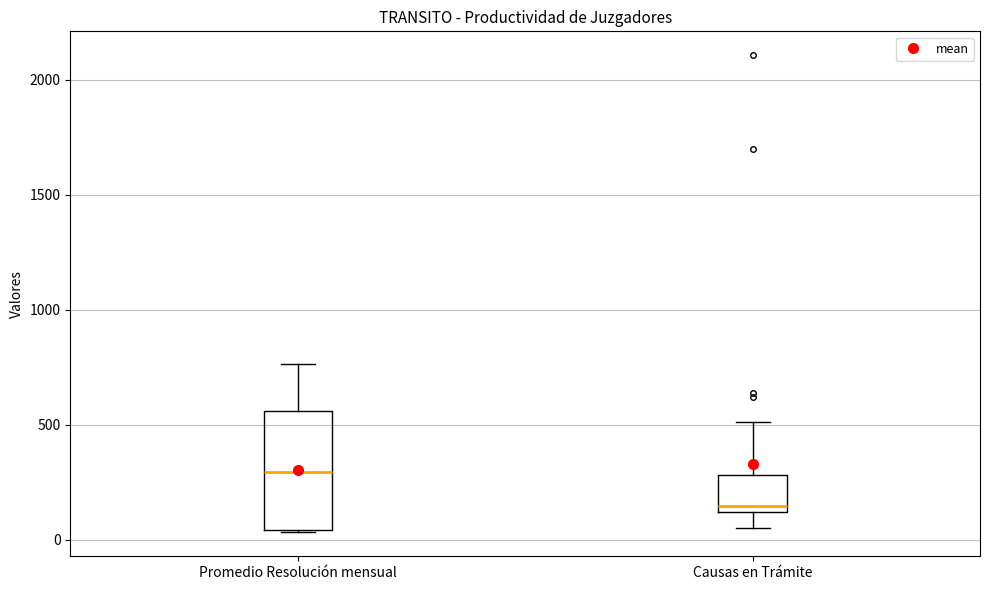

Which box's median line is the highest?

Promedio Resolución mensual